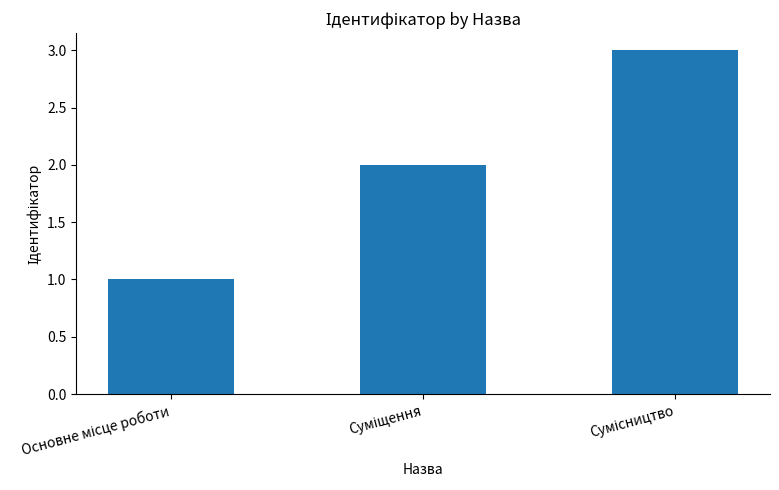

What is the maximum value shown in the chart?

3